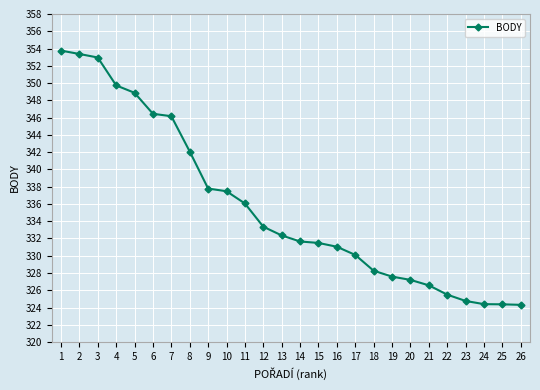

Approximately how many times larger is the value at 18 compared to 19?

1.0